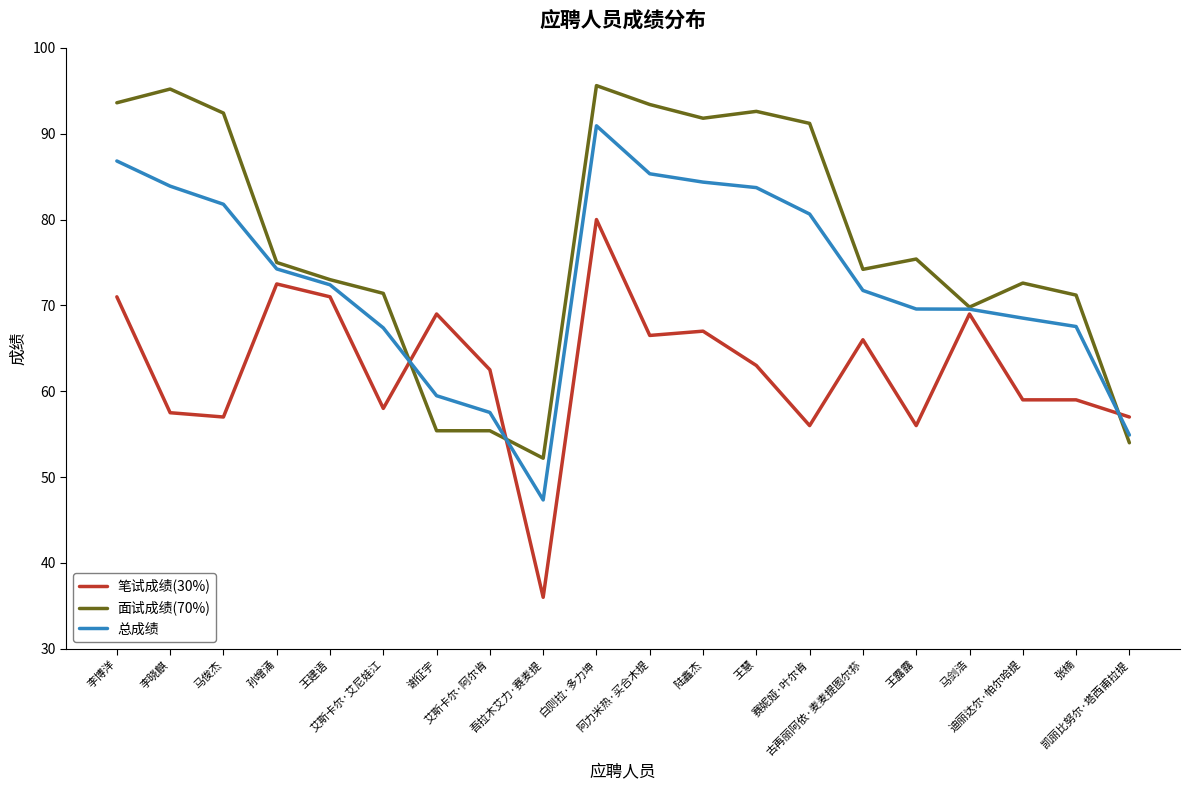

How many lines are shown in the chart?

3